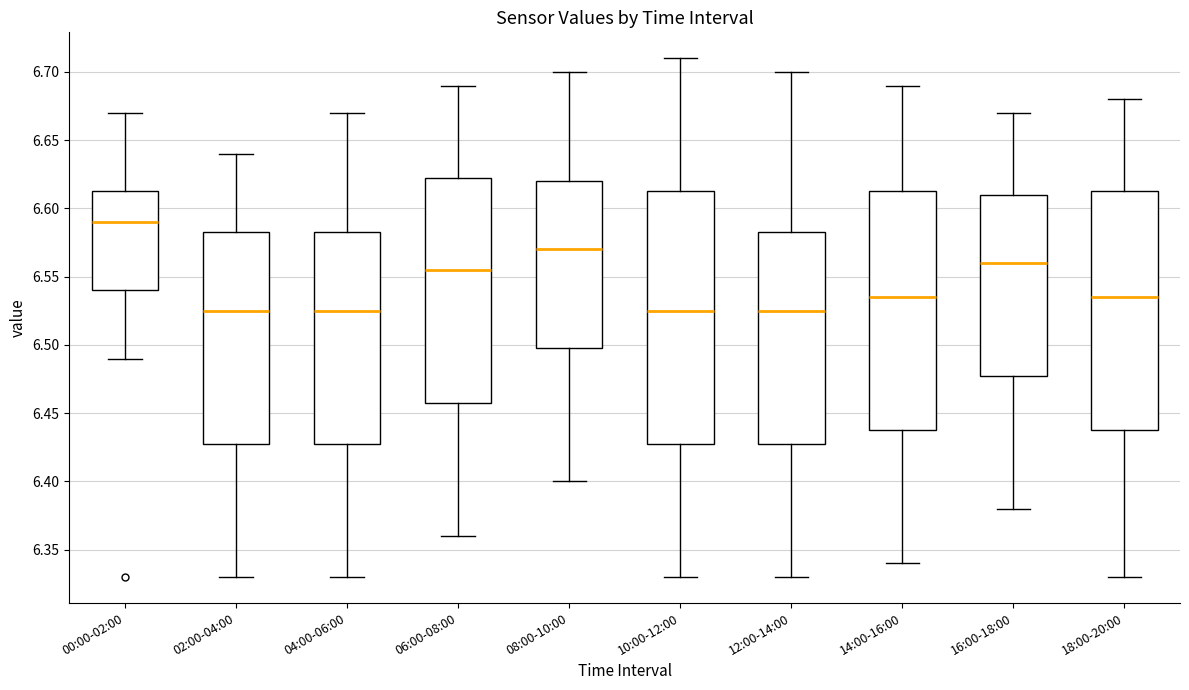

Reading left to right, transcribe this box plot: for each box, give where its median line is, the range the box spans, and where its two whiskers end, as read against the y-axis. The values are not printed on the chart, so give them approximately, as read against the axis.

00:00-02:00: median 6.590, box 6.540 to 6.615, whiskers 6.490 to 6.670
02:00-04:00: median 6.525, box 6.430 to 6.585, whiskers 6.330 to 6.640
04:00-06:00: median 6.525, box 6.430 to 6.585, whiskers 6.330 to 6.670
06:00-08:00: median 6.555, box 6.460 to 6.625, whiskers 6.360 to 6.690
08:00-10:00: median 6.570, box 6.500 to 6.620, whiskers 6.400 to 6.700
10:00-12:00: median 6.525, box 6.430 to 6.615, whiskers 6.330 to 6.710
12:00-14:00: median 6.525, box 6.430 to 6.585, whiskers 6.330 to 6.700
14:00-16:00: median 6.535, box 6.440 to 6.615, whiskers 6.340 to 6.690
16:00-18:00: median 6.560, box 6.480 to 6.610, whiskers 6.380 to 6.670
18:00-20:00: median 6.535, box 6.440 to 6.615, whiskers 6.330 to 6.680